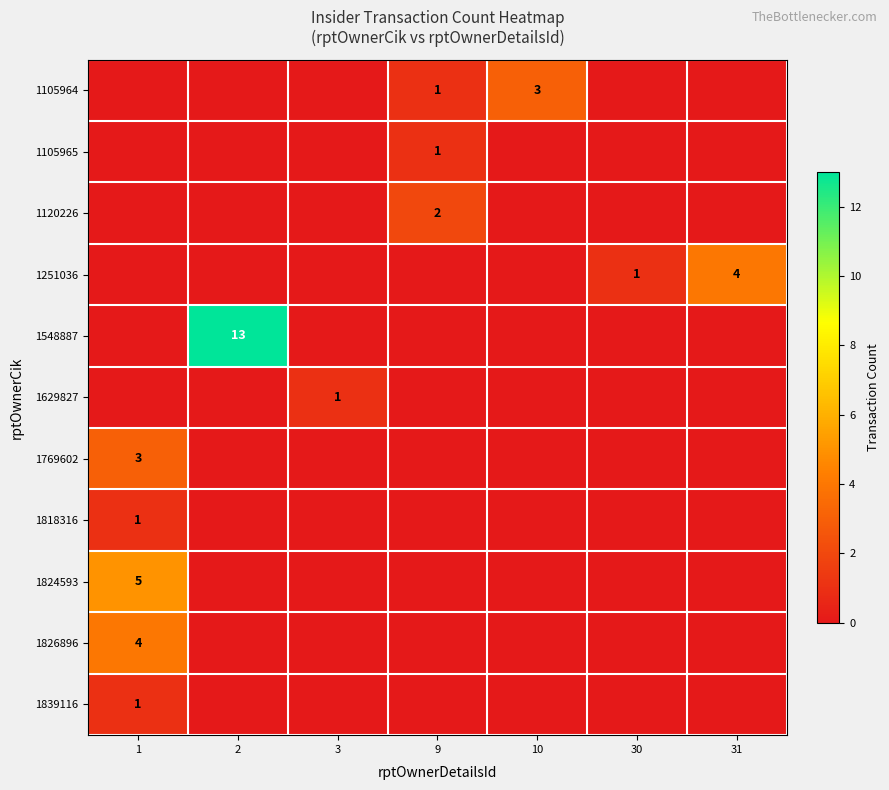

How many series are shown in this chart?

11